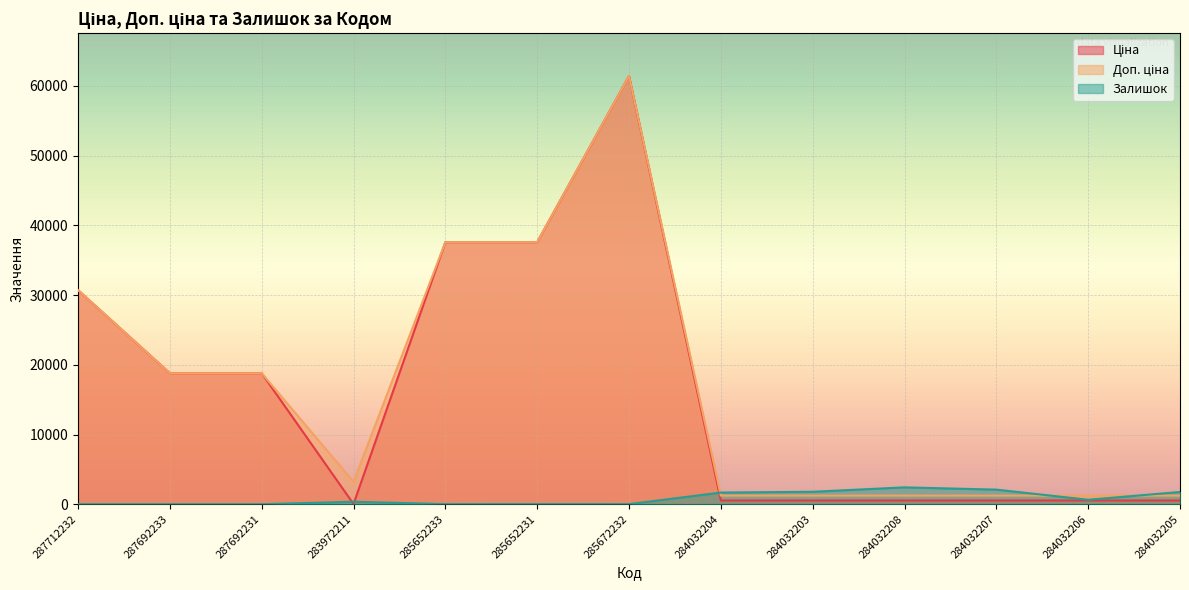

At which category is the sum across all series the highest?

285672232